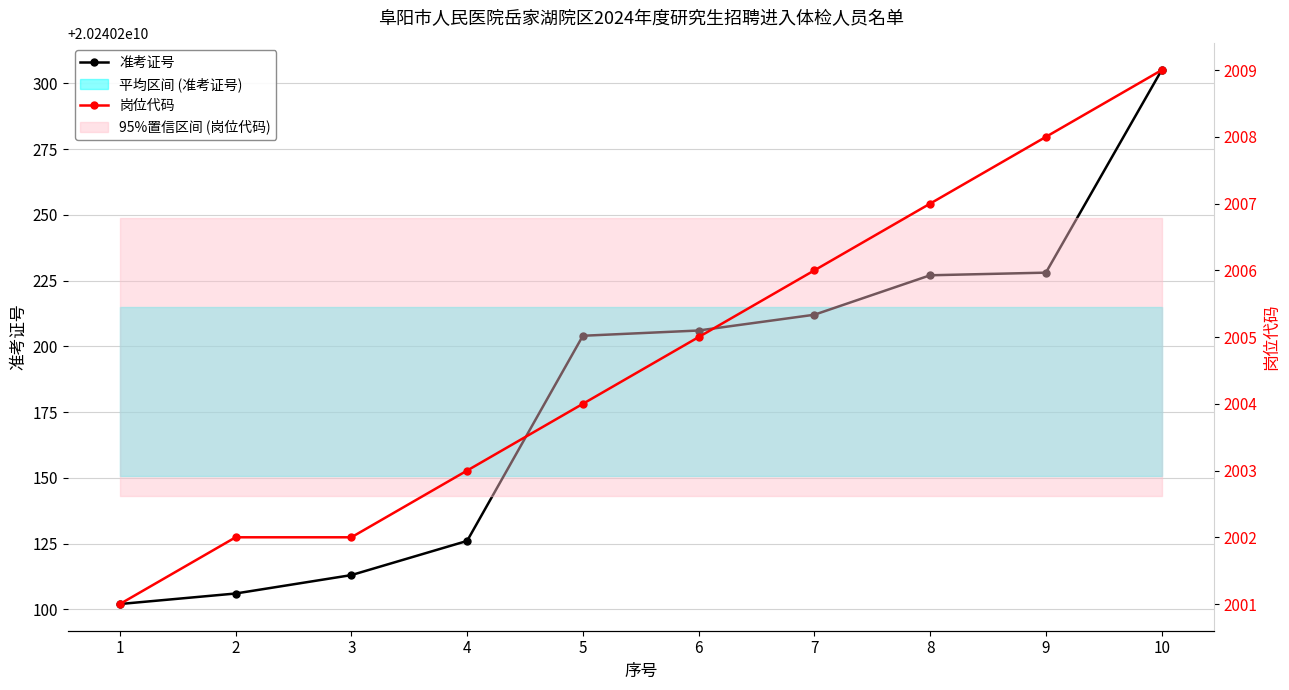

What is the average value of the 准考证号 series?

20240200183